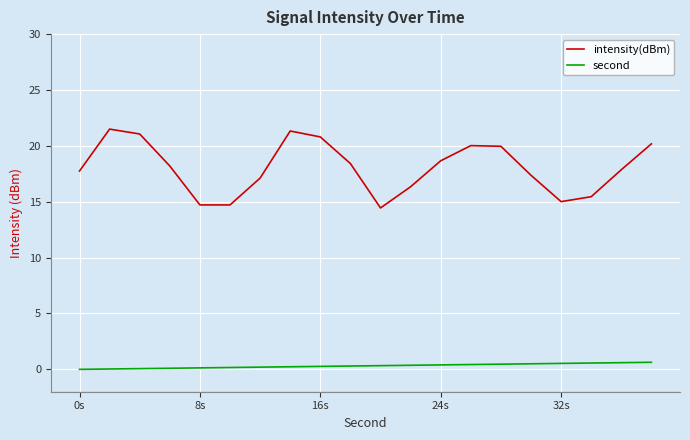

True or false: intensity(dBm) and second cross at least once.

False